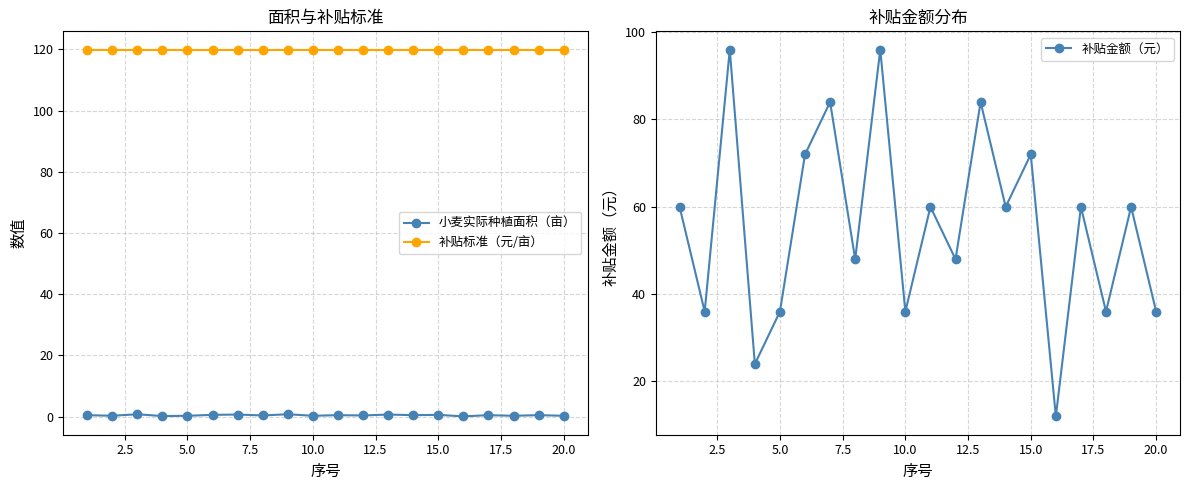

Does the chart have visible grid lines?

Yes